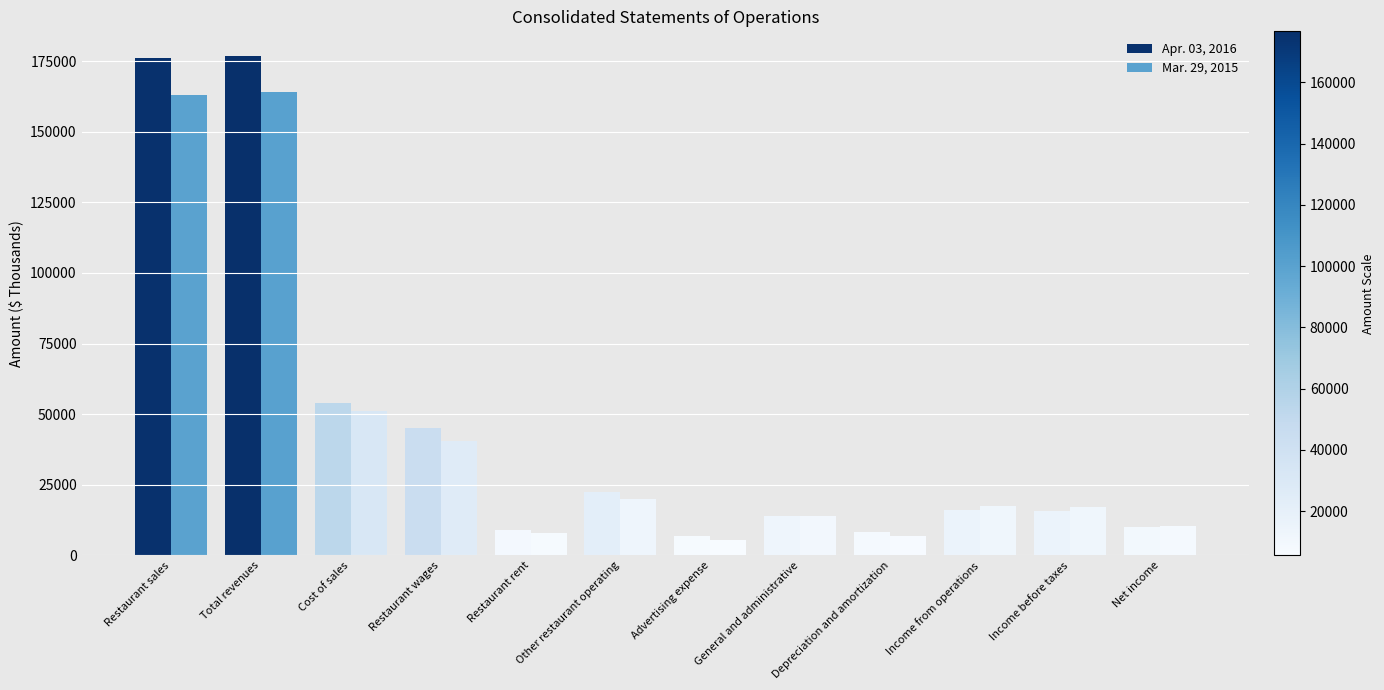

Where does the Apr. 03, 2016 series first go above 16141?

Restaurant sales